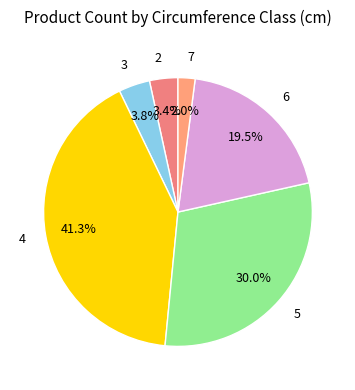

To the nearest percent, what is the average slice percentage?

17%